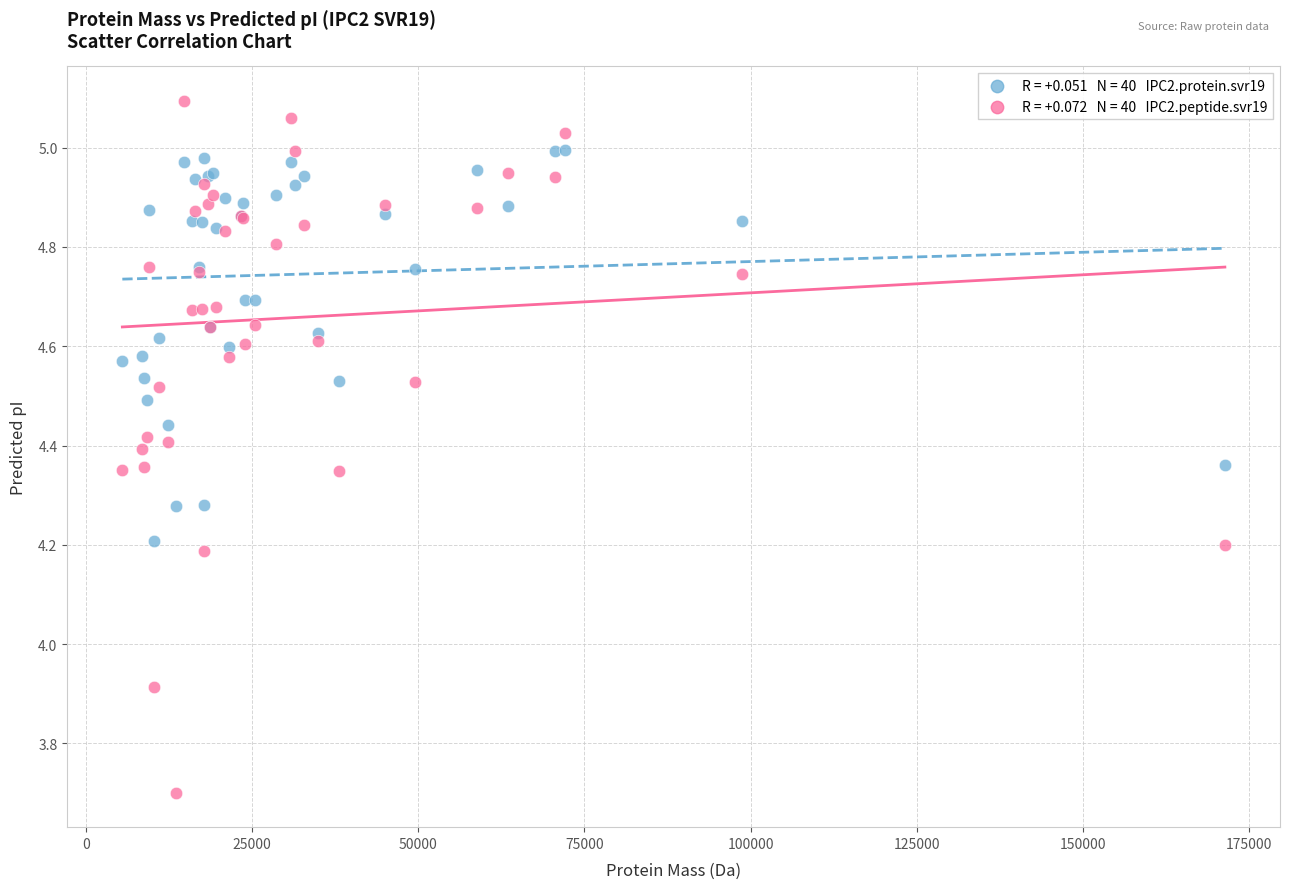

Across all series, what Y value is closest to 4?

3.9